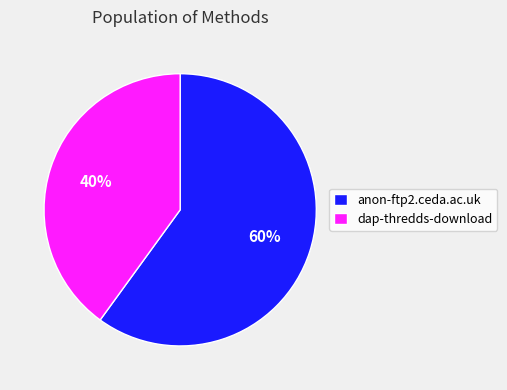

How many slices are in this pie chart?

2